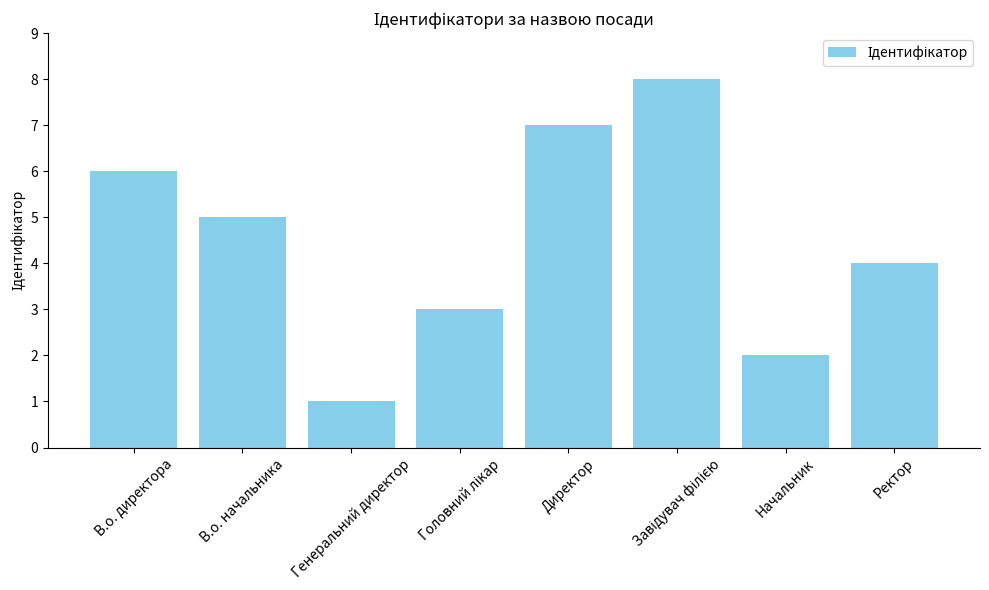

Reading left to right, extract all data points from this chart.

6	5	1	3	7	8	2	4